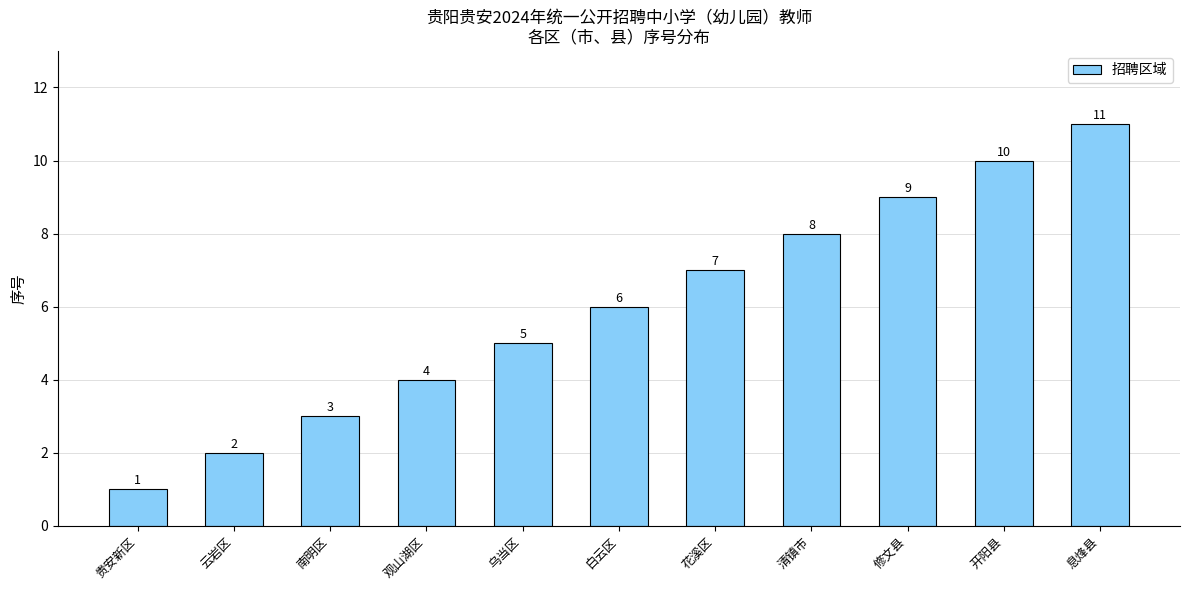

List the labels in order of value, largest first.

息烽县, 开阳县, 修文县, 清镇市, 花溪区, 白云区, 乌当区, 观山湖区, 南明区, 云岩区, 贵安新区